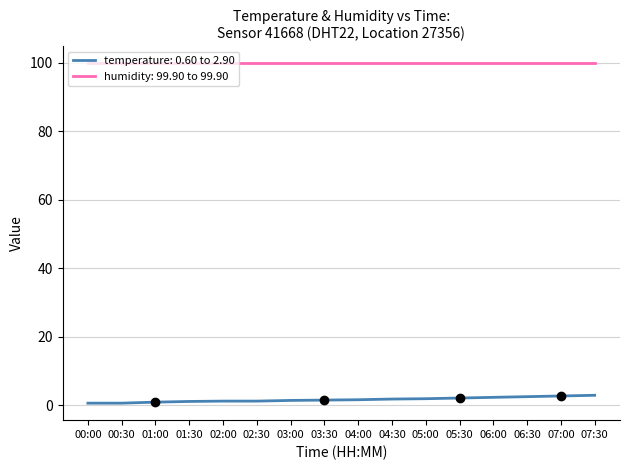

What is the difference between the highest and lowest values at 07:30?

97.0